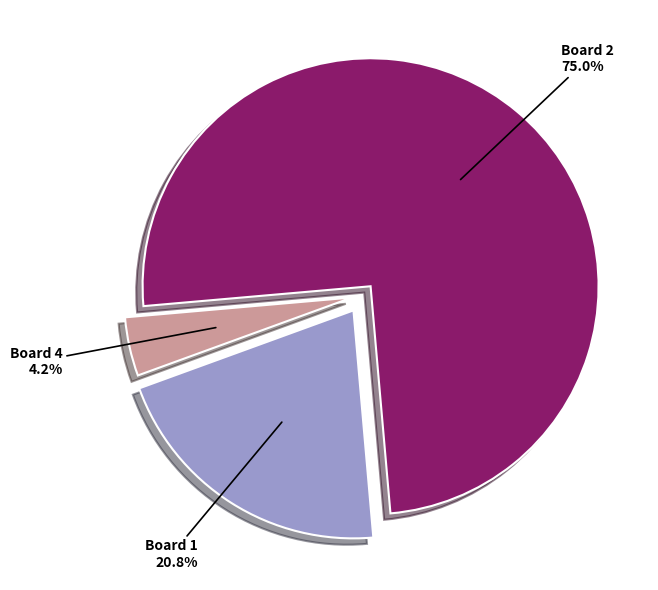

To the nearest percent, what percentage of the pie is Board 4?

4%